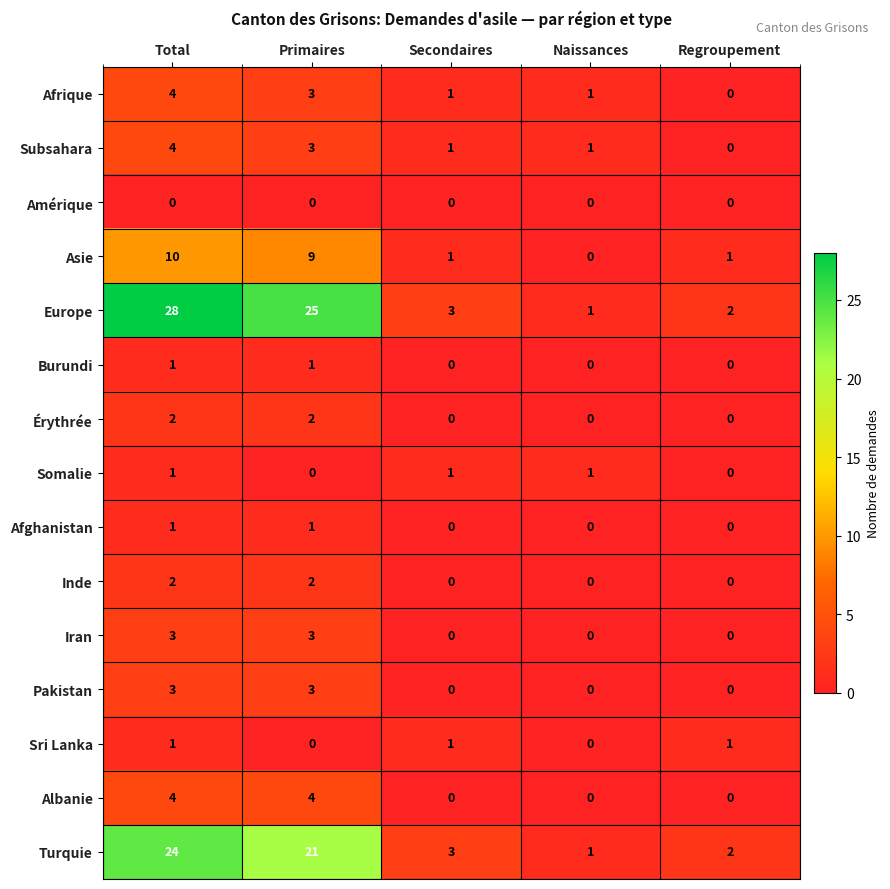

At which category is the sum across all series the highest?

Total